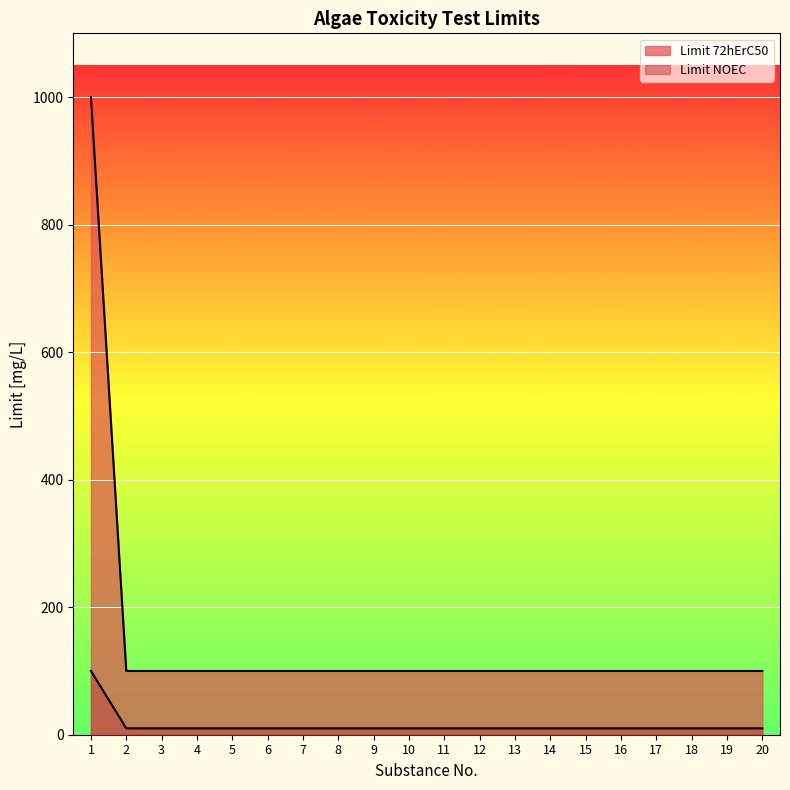

What is the maximum value for Limit NOEC?

100